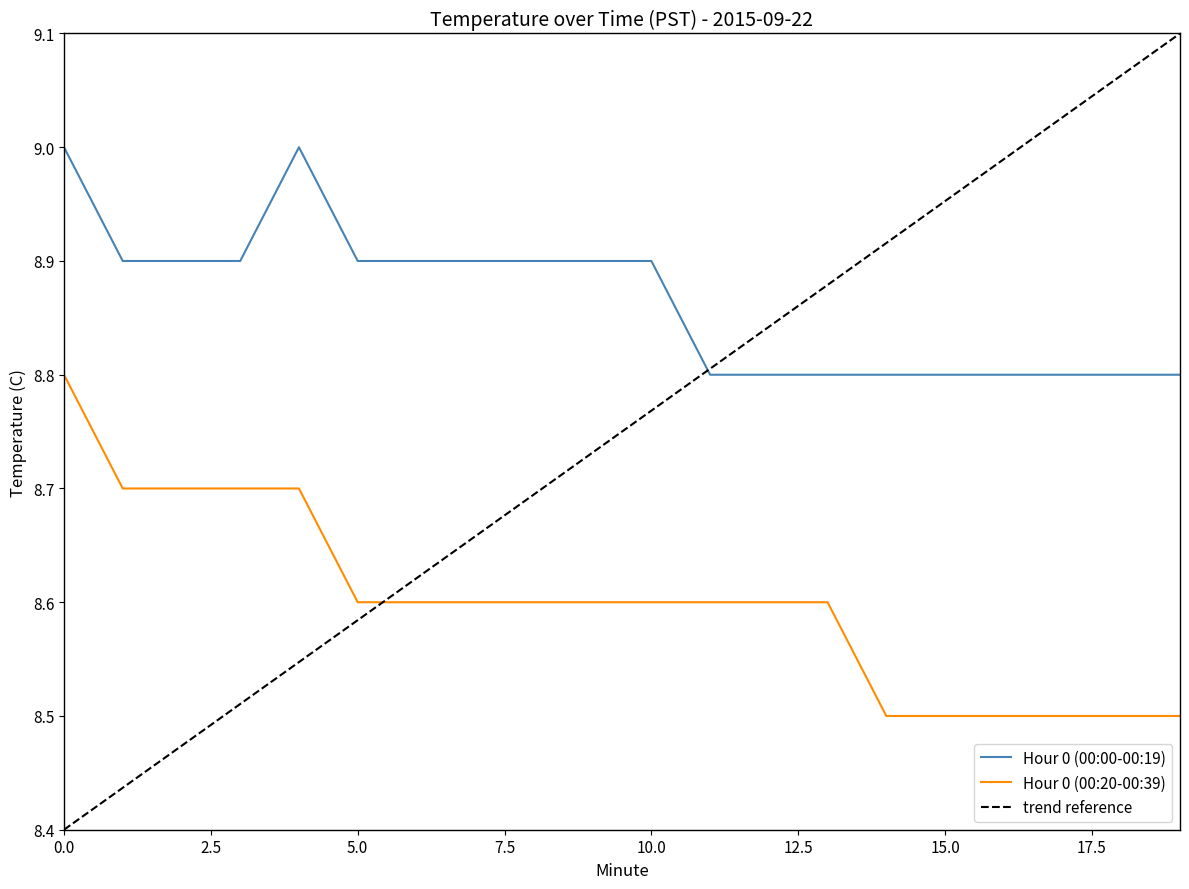

Is it true that Hour 0 (00:20-00:39) equals 13.0 at 13?

False